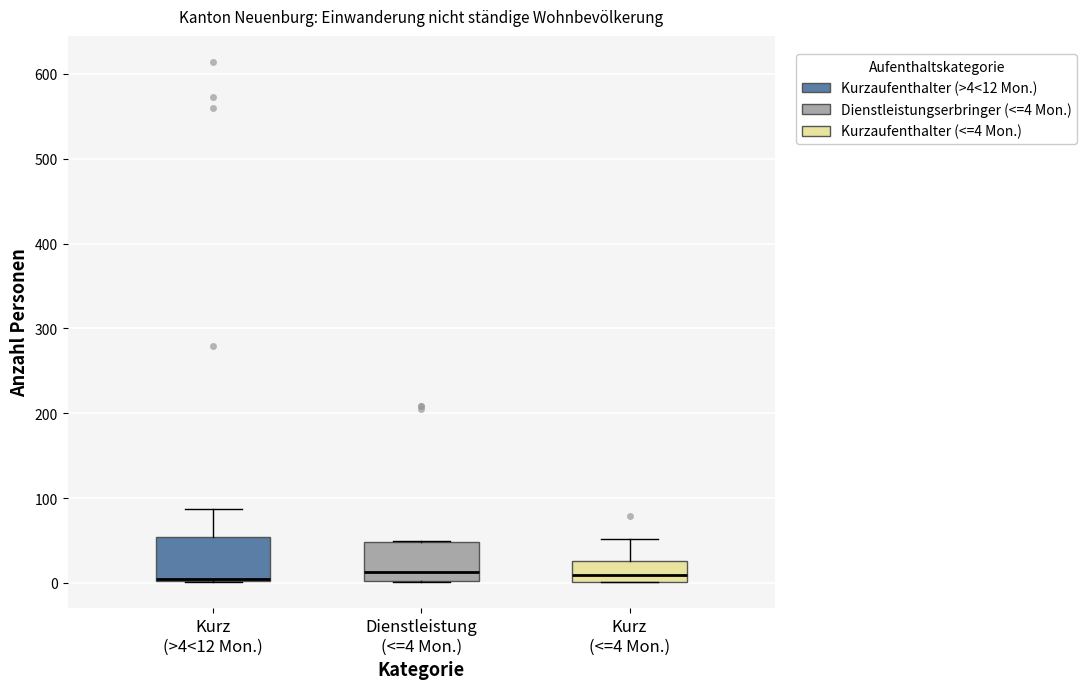

Where is the upper edge of the box for Kurz (>4<12 Mon.) on the y-axis? The values are not printed on the chart, so give them approximately, as read against the axis.

50